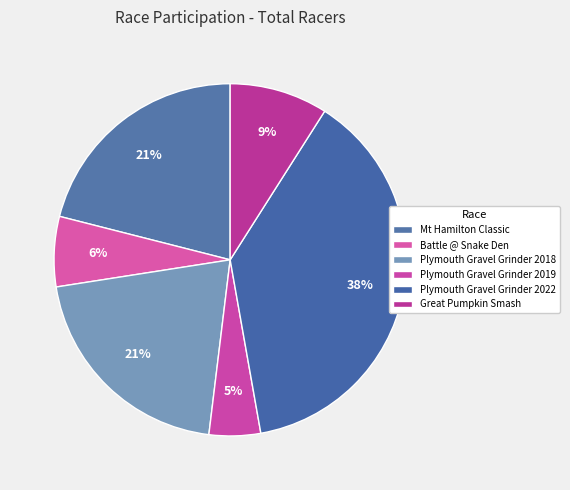

To the nearest percent, what is the average slice percentage?

17%